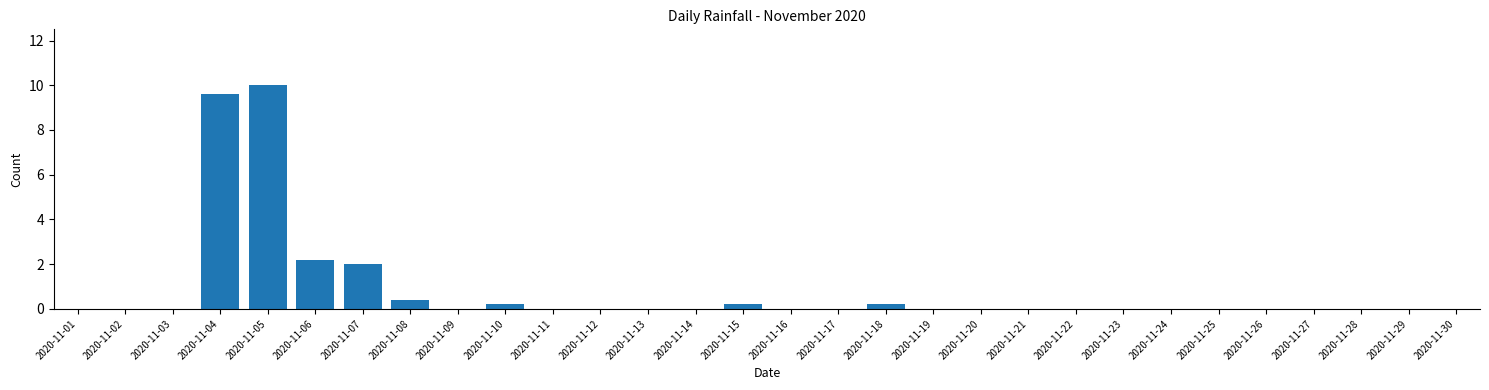

Reading left to right, what are all the values shown in this chart?

2020-11-01=0.0	2020-11-02=0.0	2020-11-03=0.0	2020-11-04=9.6	2020-11-05=10.0	2020-11-06=2.2	2020-11-07=2.0	2020-11-08=0.4	2020-11-09=0.0	2020-11-10=0.2	2020-11-11=0.0	2020-11-12=0.0	2020-11-13=0.0	2020-11-14=0.0	2020-11-15=0.2	2020-11-16=0.0	2020-11-17=0.0	2020-11-18=0.2	2020-11-19=0.0	2020-11-20=0.0	2020-11-21=0.0	2020-11-22=0.0	2020-11-23=0.0	2020-11-24=0.0	2020-11-25=0.0	2020-11-26=0.0	2020-11-27=0.0	2020-11-28=0.0	2020-11-29=0.0	2020-11-30=0.0